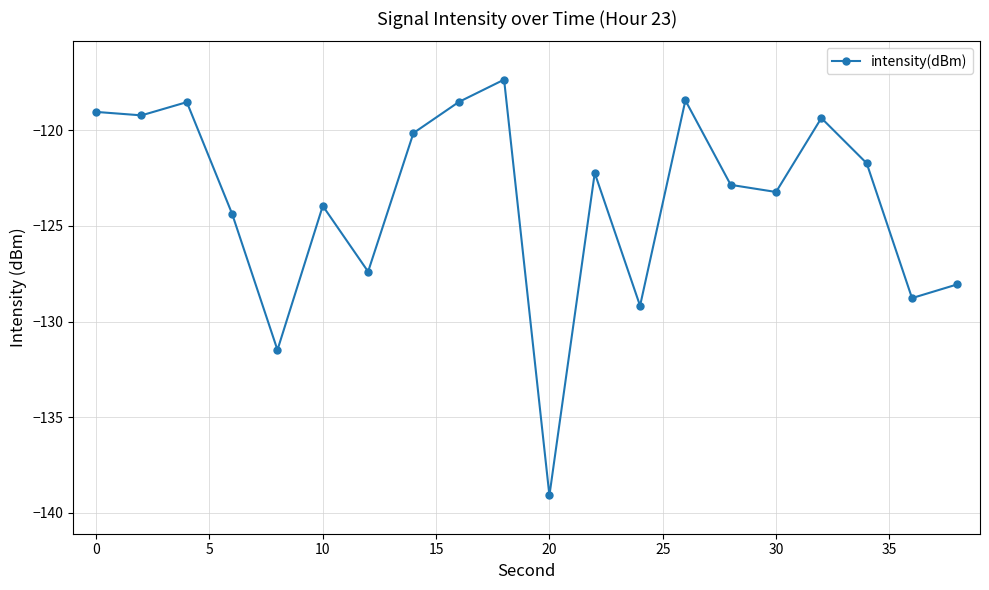

What is the difference between the second highest and second lowest values?

13.0